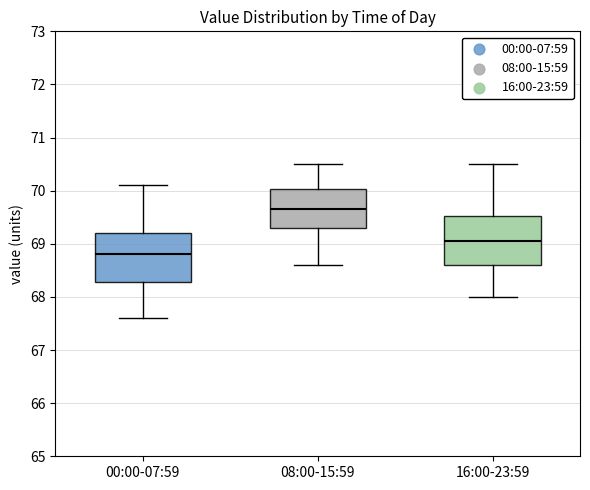

Where does the lower whisker of the box for 00:00-07:59 end on the y-axis? The values are not printed on the chart, so give them approximately, as read against the axis.

67.6